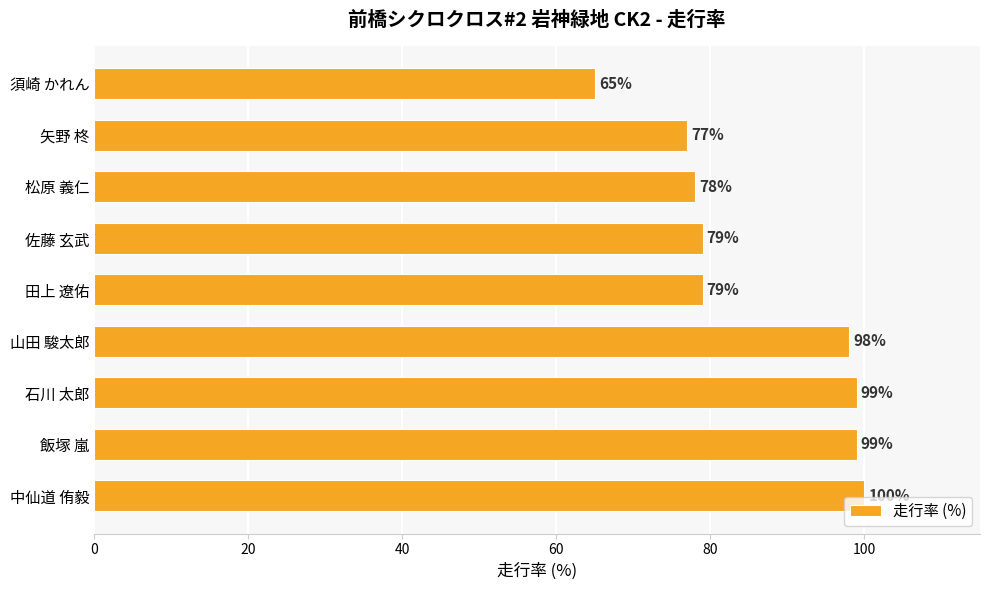

Reading bottom to top, transcribe all the data shown in this chart.

100	99	99	98	79	79	78	77	65